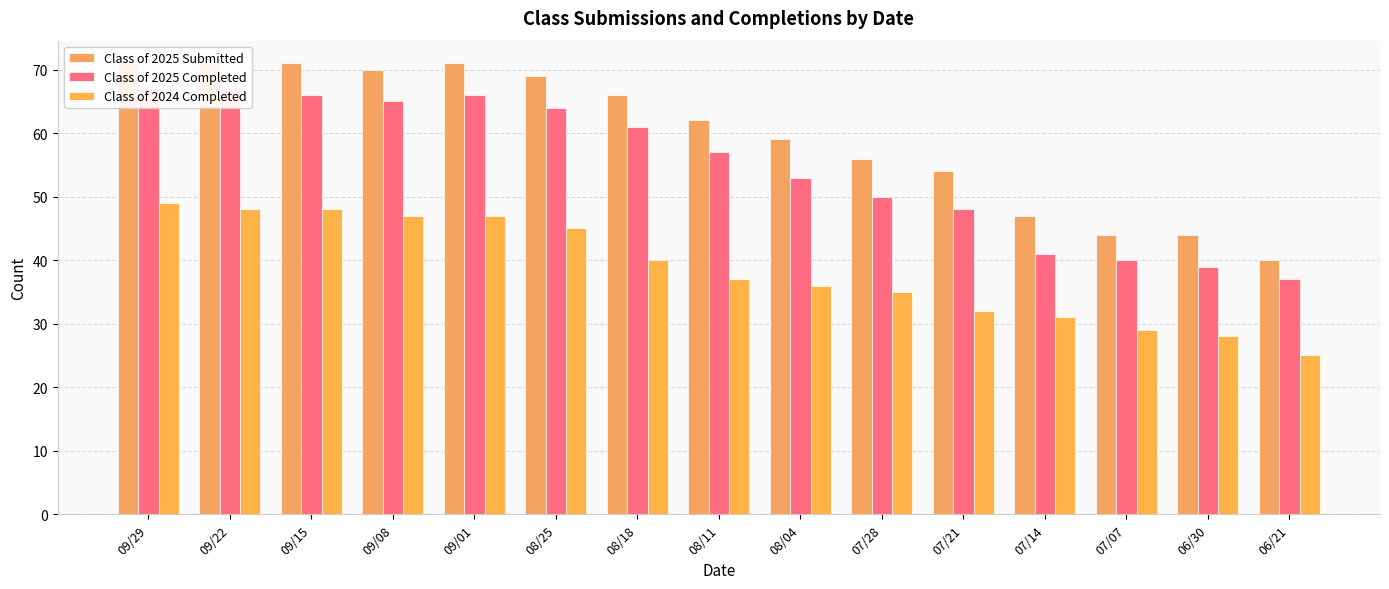

Is it true that Class of 2025 Submitted equals 66 at 08/18?

True